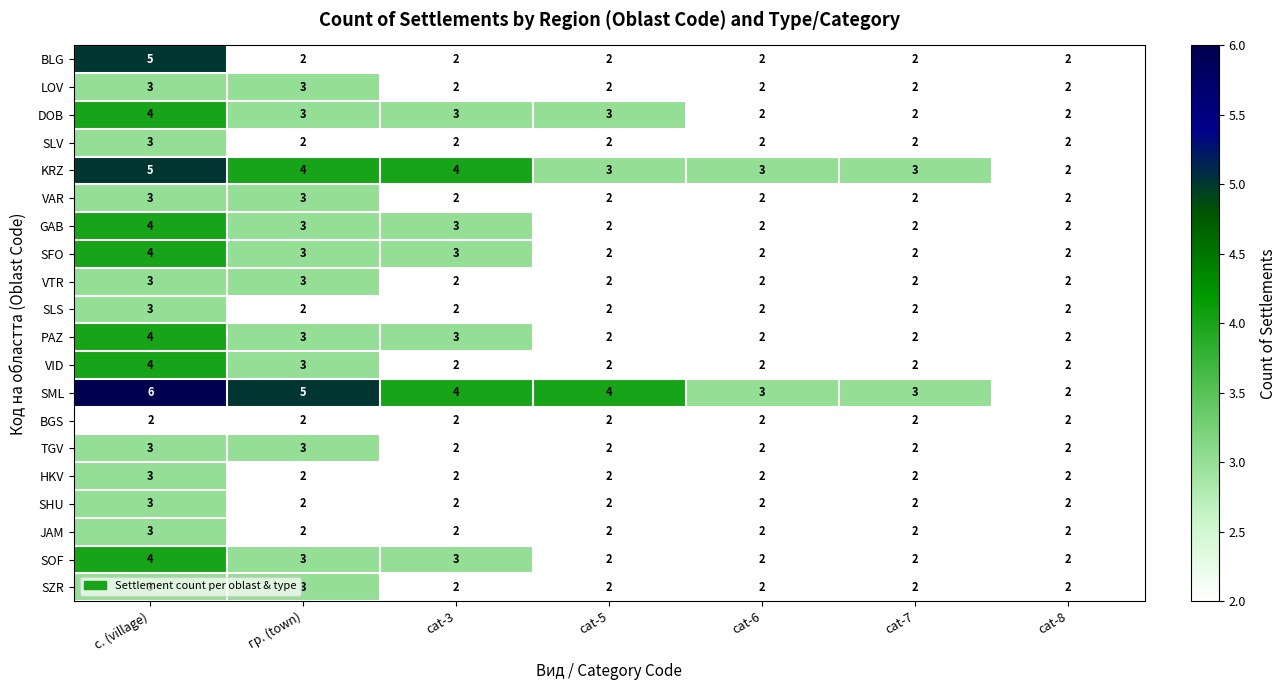

Which series has the largest total across all categories?

SML